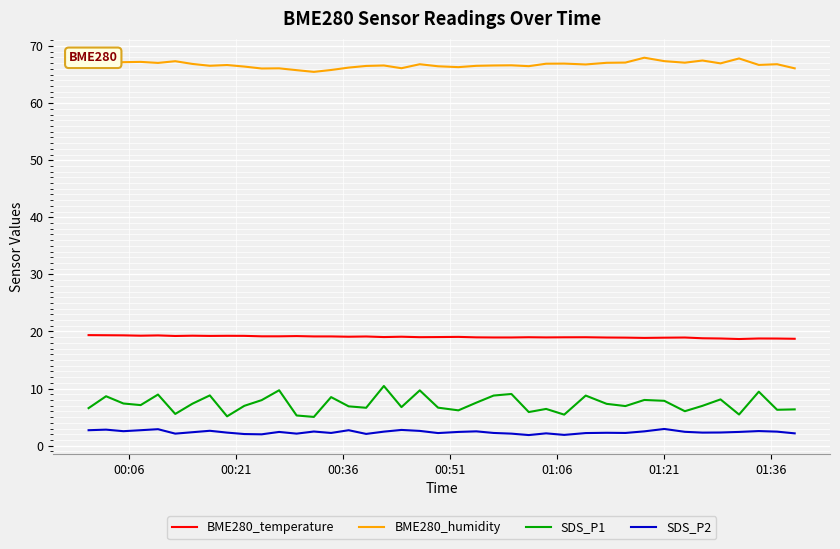

What is the maximum value shown in the chart?

68.0